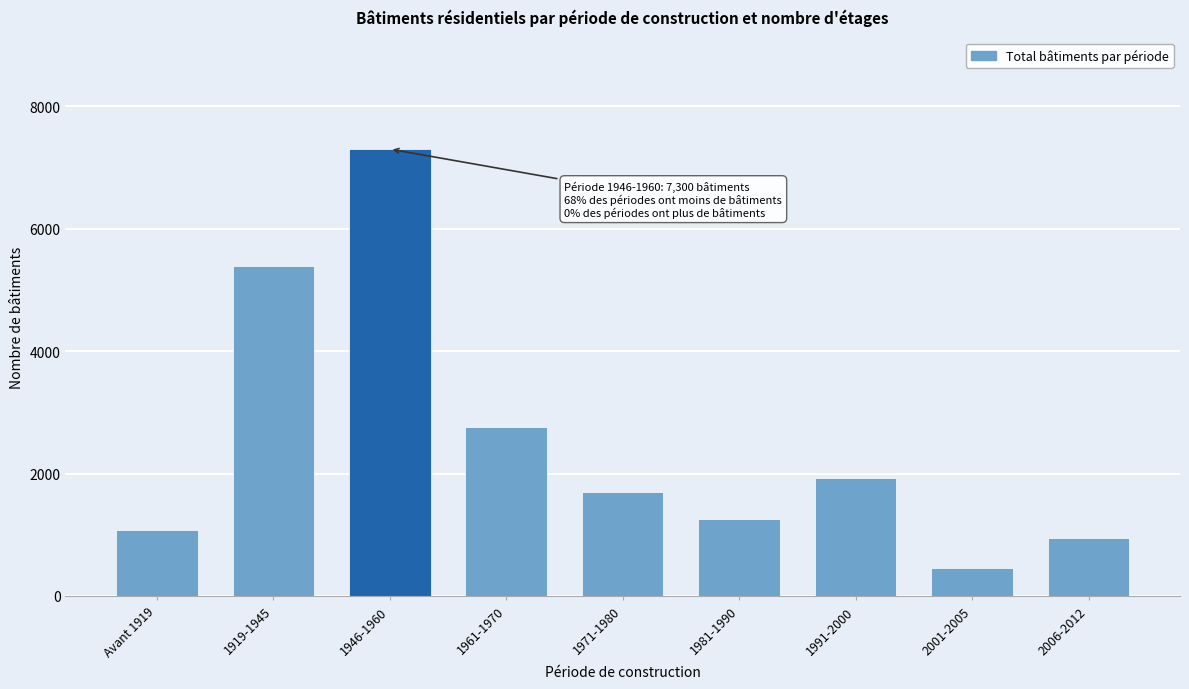

Reading right to left, transcribe all the data shown in this chart.

2006-2012=946	2001-2005=455	1991-2000=1934	1981-1990=1255	1971-1980=1706	1961-1970=2766	1946-1960=7300	1919-1945=5384	Avant 1919=1077